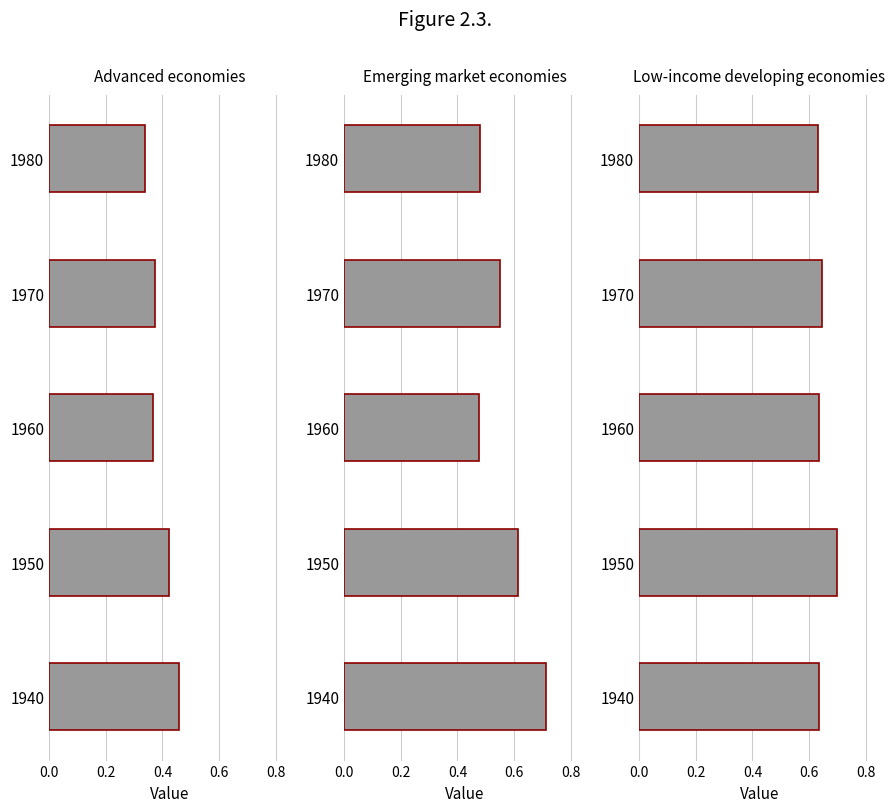

How many Low-income developing economies values are between 0 and 1?

5